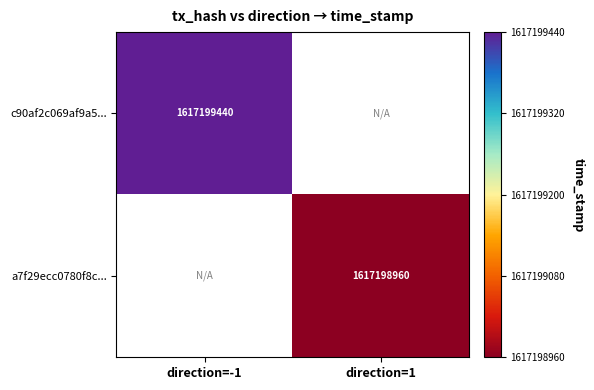

The a7f29ecc0780f8c7a38f8e97532b0bb416ebea7 series shows 1617198960 at 1. True or false?

True